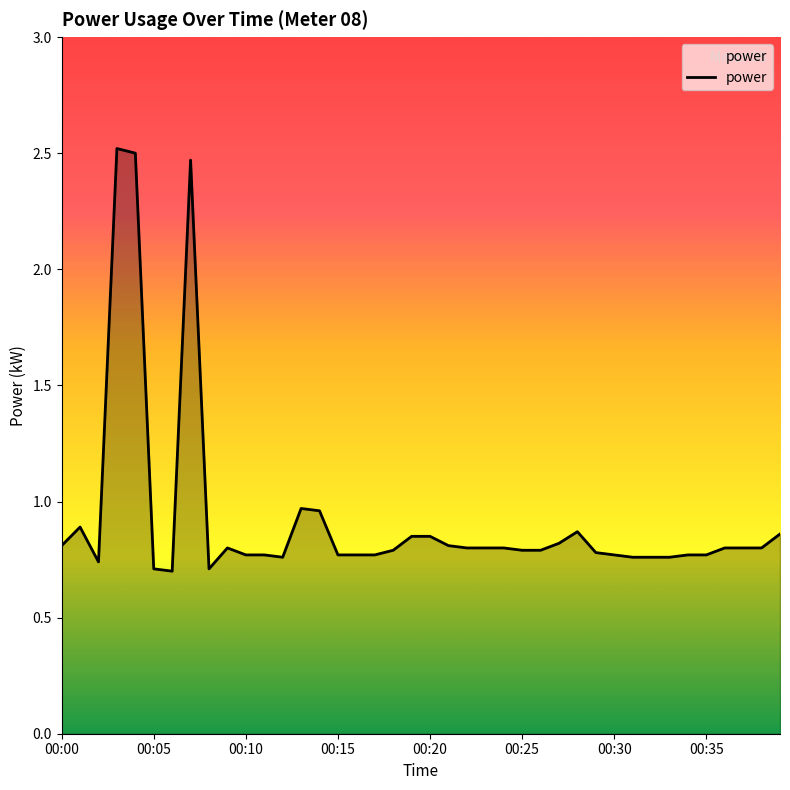

What is the difference between the maximum and minimum values?

1.8